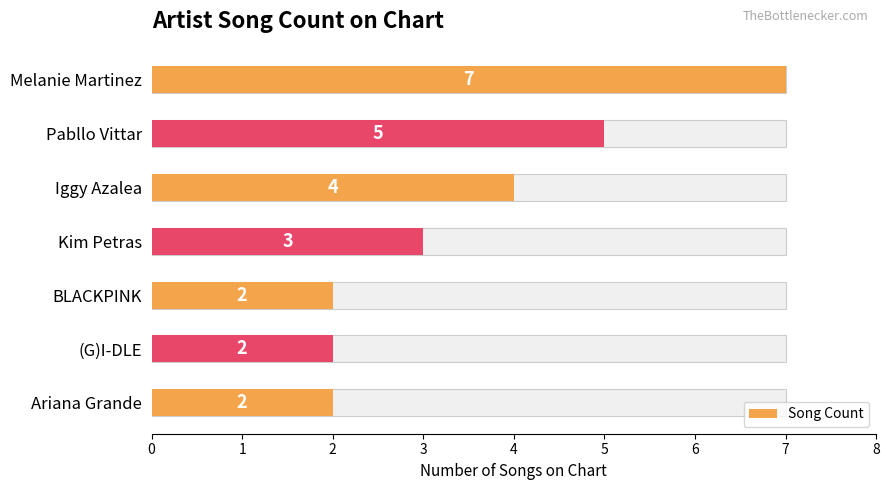

How many bars are there in total?

7